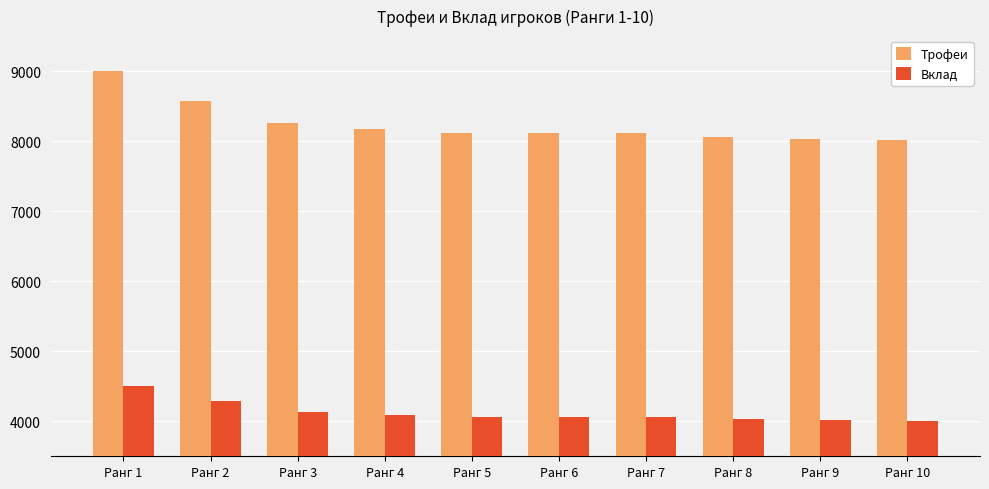

What is the maximum value shown in the chart?

9000